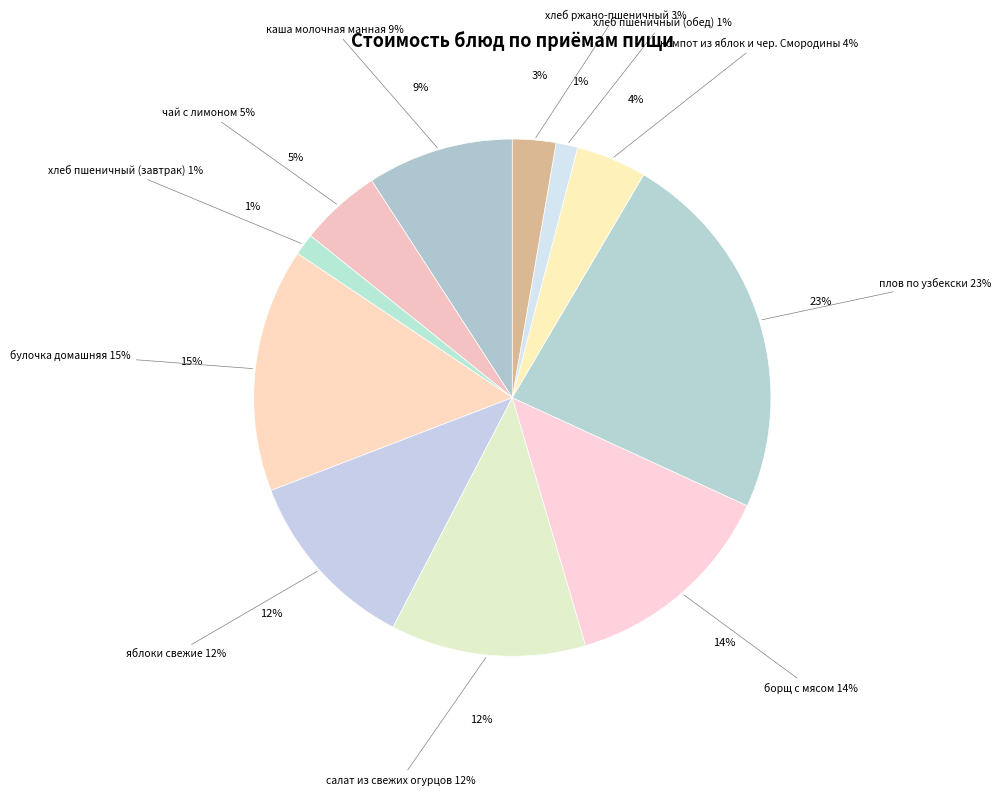

To the nearest percent, what percentage of the pie is борщ с мясом?

14%